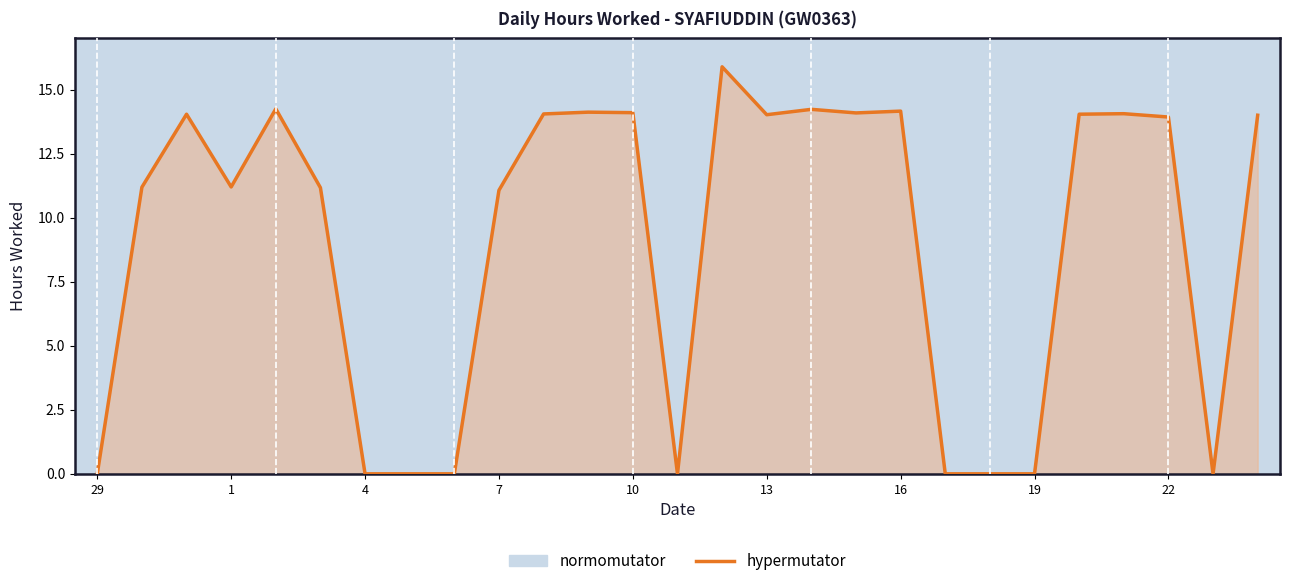

What is the greatest value displayed?

15.9